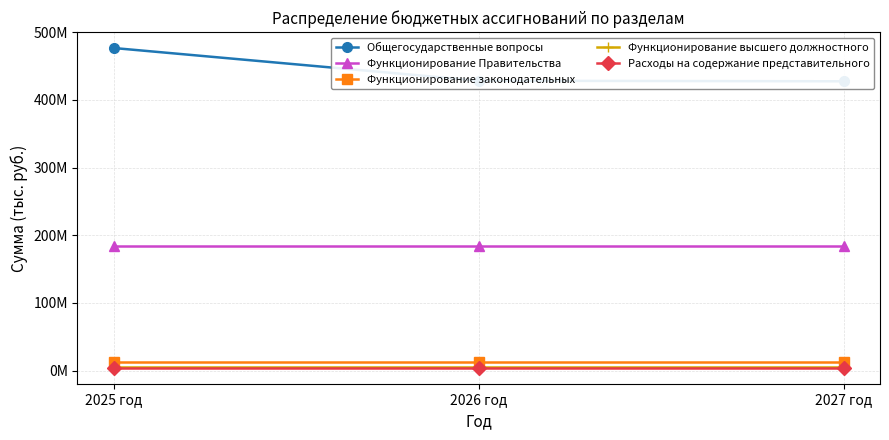

Which category has the lowest value in the Функционирование законодательных series?

2025 год